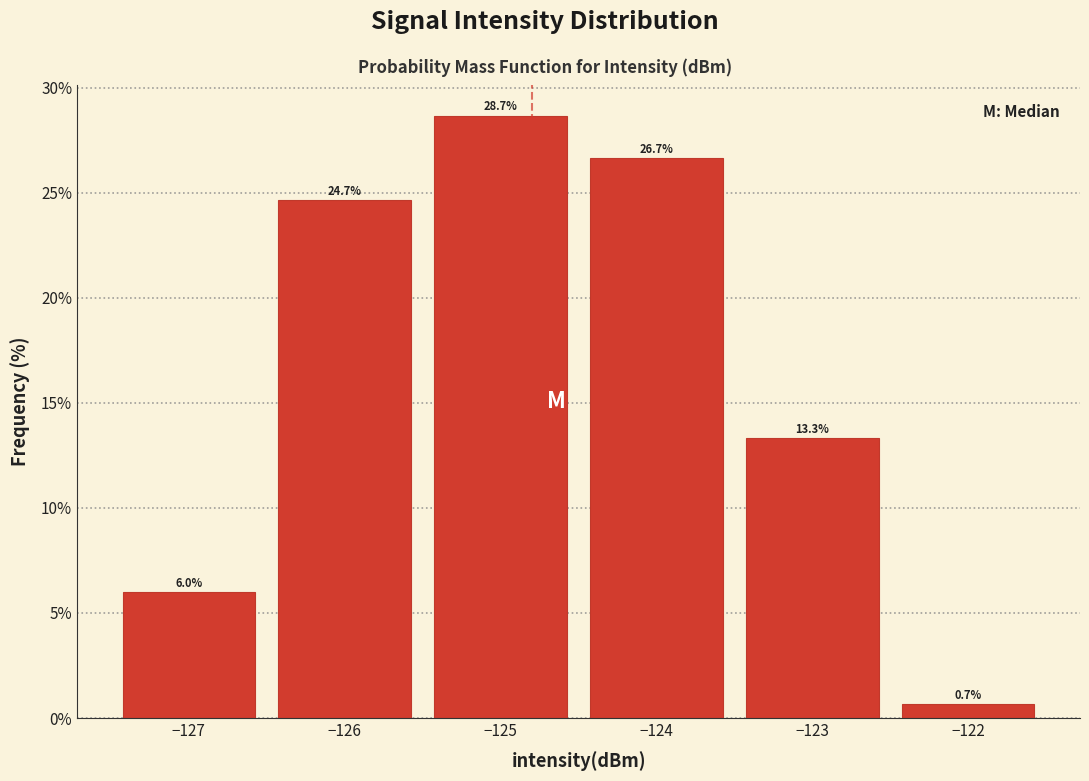

Reading left to right, transcribe all the data shown in this chart.

−127=6.0	−126=24.7	−125=28.7	−124=26.7	−123=13.3	−122=0.7